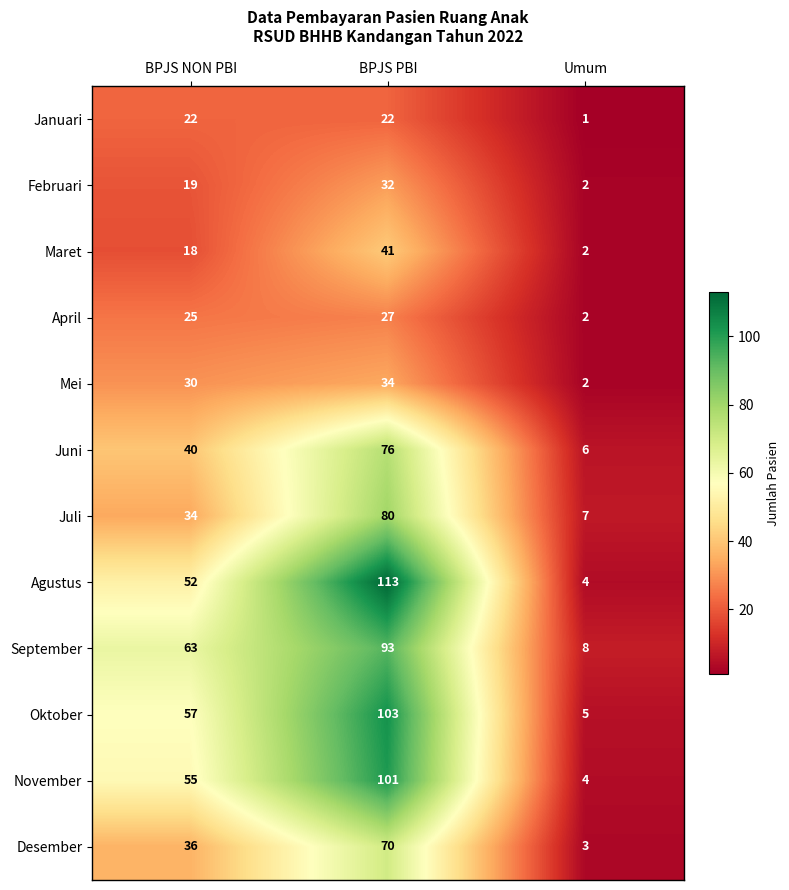

How many Oktober values are between 5 and 103?

3